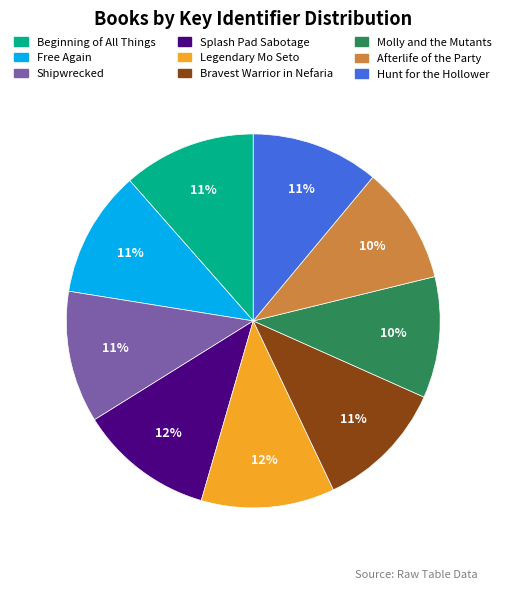

The Legendary Mo Seto slice represents 12% of the pie. True or false?

True